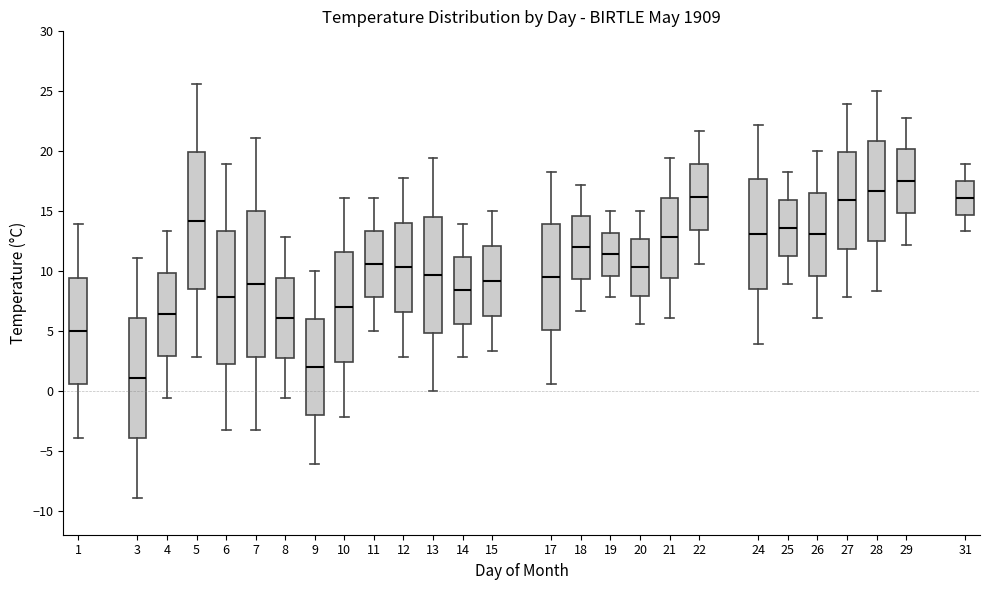

Reading left to right, read every box against the y-axis: the position of its median line, the range the box covers, and the ends of its whiskers. The values are not printed on the chart, so give them approximately, as read against the axis.

1: median 5.0, box 0.5 to 9.5, whiskers -4.0 to 14.0
3: median 1.0, box -4.0 to 6.0, whiskers -9.0 to 11.0
4: median 6.5, box 3.0 to 10.0, whiskers -0.5 to 13.5
5: median 14.0, box 8.5 to 20.0, whiskers 3.0 to 25.5
6: median 8.0, box 2.5 to 13.5, whiskers -3.5 to 19.0
7: median 9.0, box 3.0 to 15.0, whiskers -3.5 to 21.0
8: median 6.0, box 3.0 to 9.5, whiskers -0.5 to 13.0
9: median 2.0, box -2.0 to 6.0, whiskers -6.0 to 10.0
10: median 7.0, box 2.5 to 11.5, whiskers -2.0 to 16.0
11: median 10.5, box 8.0 to 13.5, whiskers 5.0 to 16.0
12: median 10.5, box 6.5 to 14.0, whiskers 3.0 to 18.0
13: median 9.5, box 5.0 to 14.5, whiskers 0.0 to 19.5
14: median 8.5, box 5.5 to 11.0, whiskers 3.0 to 14.0
15: median 9.0, box 6.5 to 12.0, whiskers 3.5 to 15.0
17: median 9.5, box 5.0 to 14.0, whiskers 0.5 to 18.5
18: median 12.0, box 9.5 to 14.5, whiskers 6.5 to 17.0
19: median 11.5, box 9.5 to 13.0, whiskers 8.0 to 15.0
20: median 10.5, box 8.0 to 12.5, whiskers 5.5 to 15.0
21: median 13.0, box 9.5 to 16.0, whiskers 6.0 to 19.5
22: median 16.0, box 13.5 to 19.0, whiskers 10.5 to 21.5
24: median 13.0, box 8.5 to 17.5, whiskers 4.0 to 22.0
25: median 13.5, box 11.5 to 16.0, whiskers 9.0 to 18.5
26: median 13.0, box 9.5 to 16.5, whiskers 6.0 to 20.0
27: median 16.0, box 12.0 to 20.0, whiskers 8.0 to 24.0
28: median 16.5, box 12.5 to 21.0, whiskers 8.5 to 25.0
29: median 17.5, box 15.0 to 20.0, whiskers 12.0 to 23.0
31: median 16.0, box 14.5 to 17.5, whiskers 13.5 to 19.0